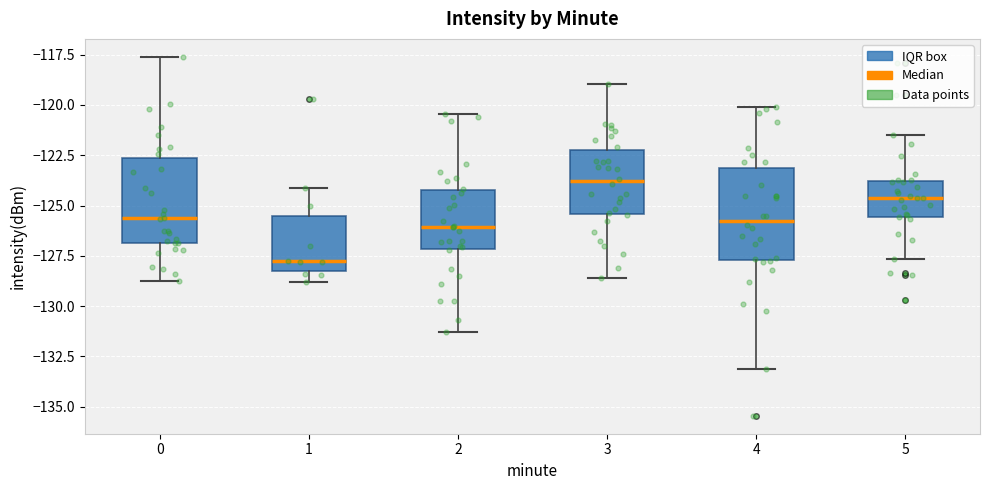

Reading left to right, transcribe this box plot: for each box, give where its median line is, the range the box spans, and where its two whiskers end, as read against the y-axis. The values are not printed on the chart, so give them approximately, as read against the axis.

0: median -125.5, box -127.0 to -122.5, whiskers -128.5 to -117.5
1: median -128.0 (just above the box's lower edge), box -128.0 to -125.5, whiskers -129.0 to -124.0
2: median -126.0, box -127.0 to -124.0, whiskers -131.5 to -120.5
3: median -124.0, box -125.5 to -122.5, whiskers -128.5 to -119.0
4: median -125.5, box -127.5 to -123.0, whiskers -133.0 to -120.0
5: median -124.5, box -125.5 to -124.0, whiskers -127.5 to -121.5